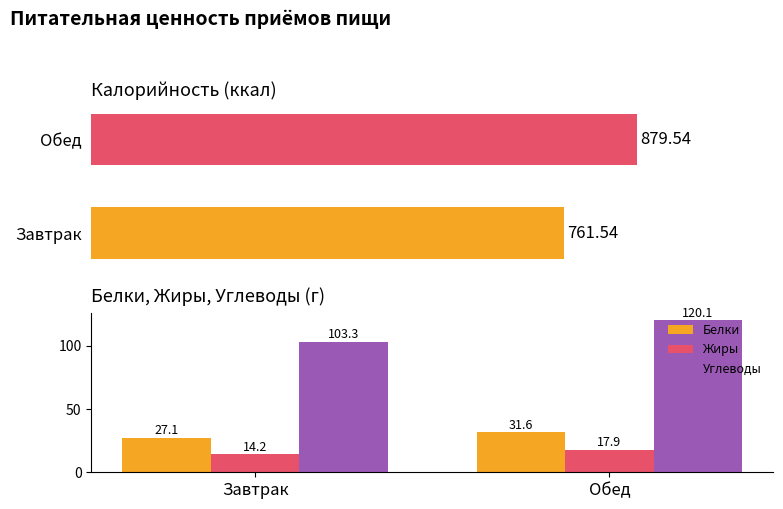

At how many categories does at least one series exceed 41?

2